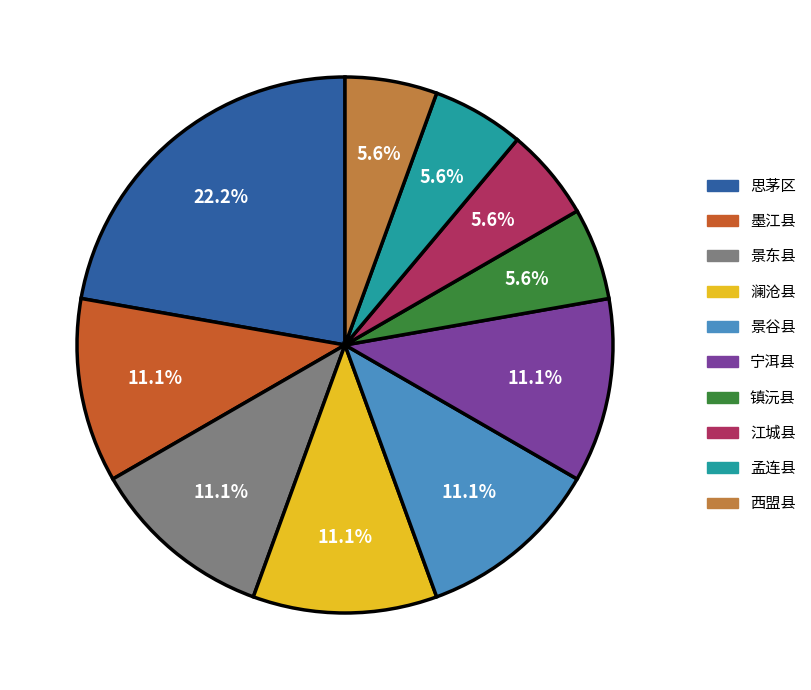

Which category has the biggest portion of the pie?

思茅区